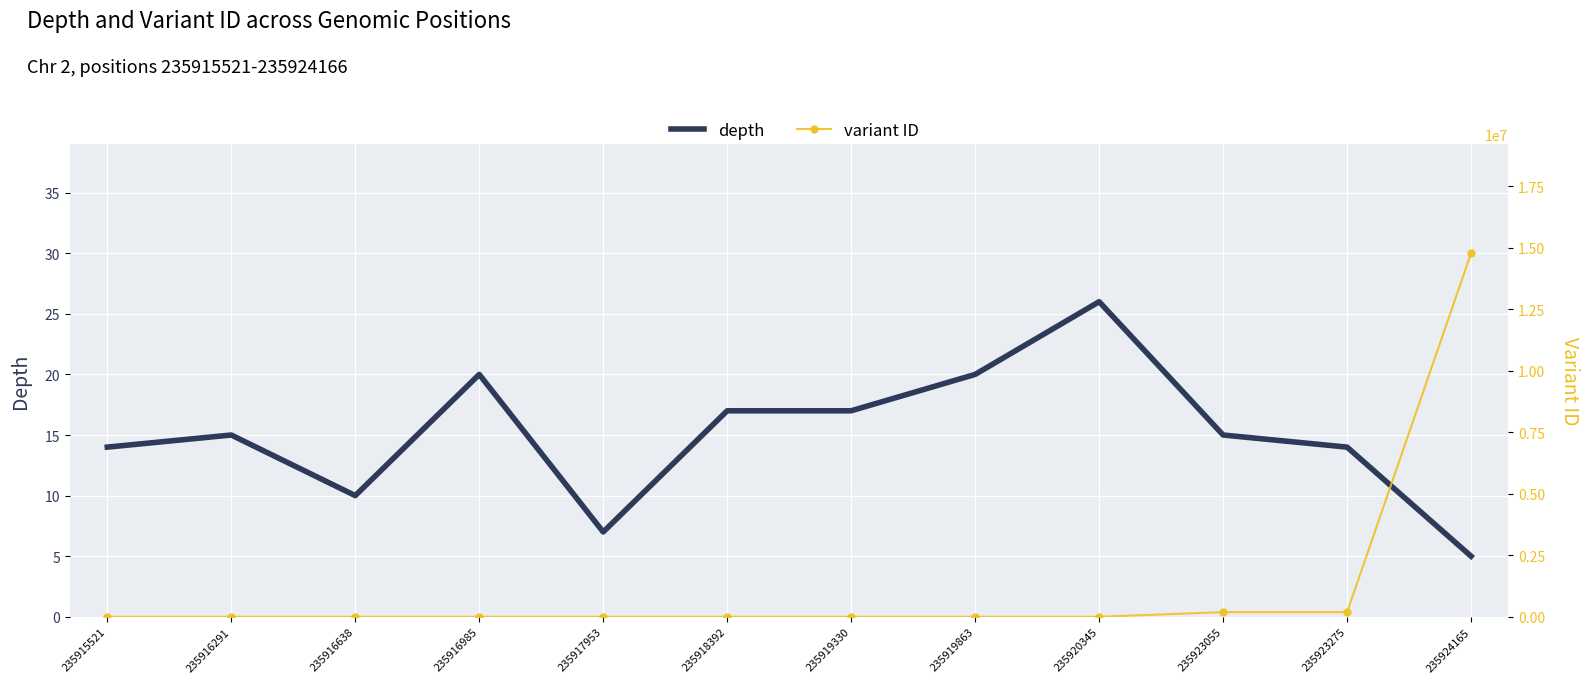

What is the total value across all series at 235919863?

28